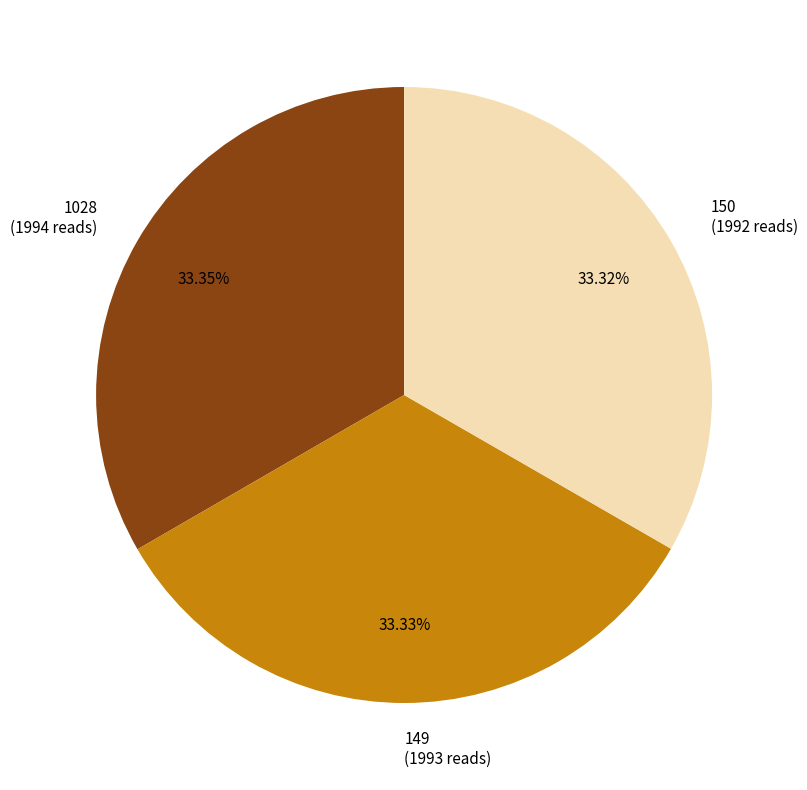

Does 150 account for over 50% of the chart?

No